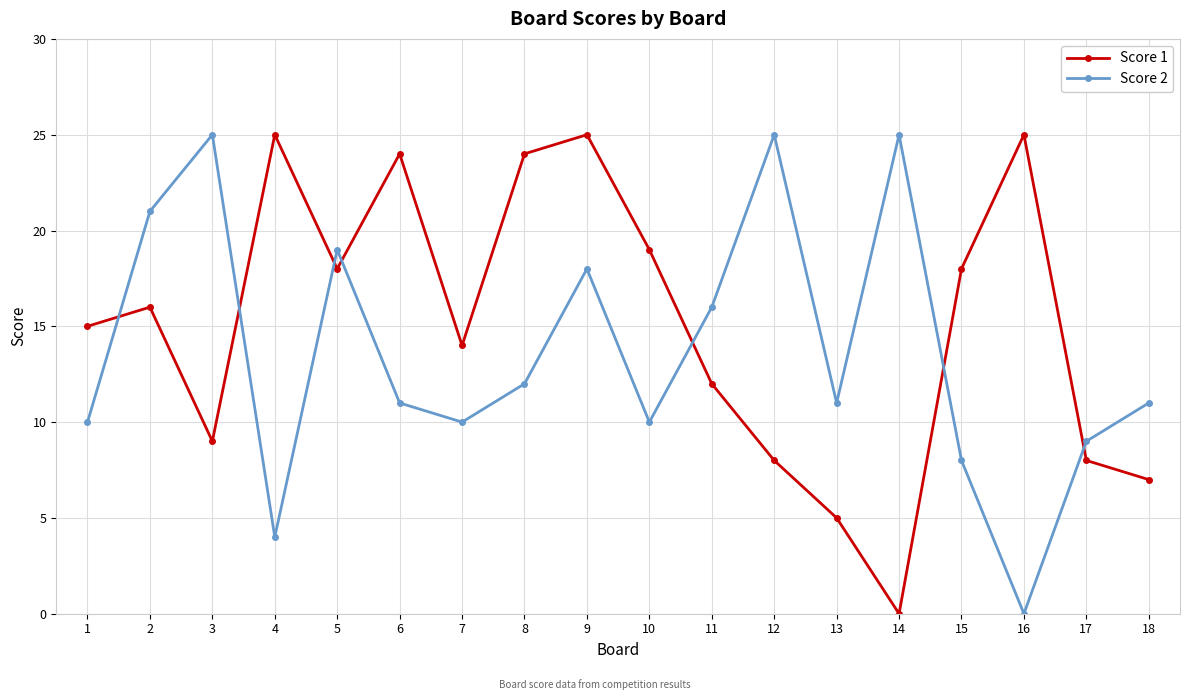

What is the sum of the Score 2 values at 15 and 18?

19